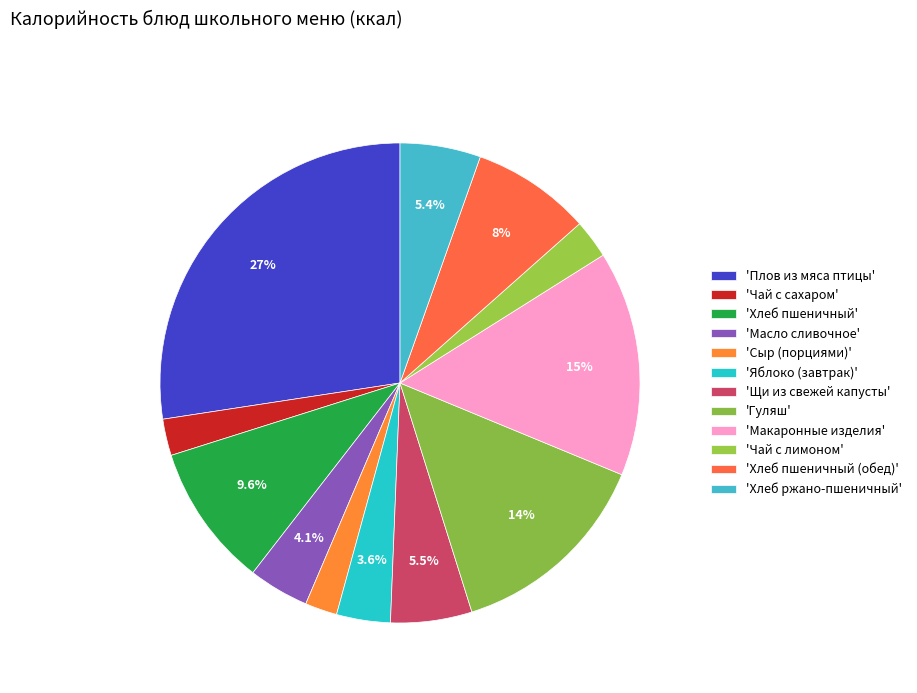

Which category has the biggest portion of the pie?

Плов из мяса птицы